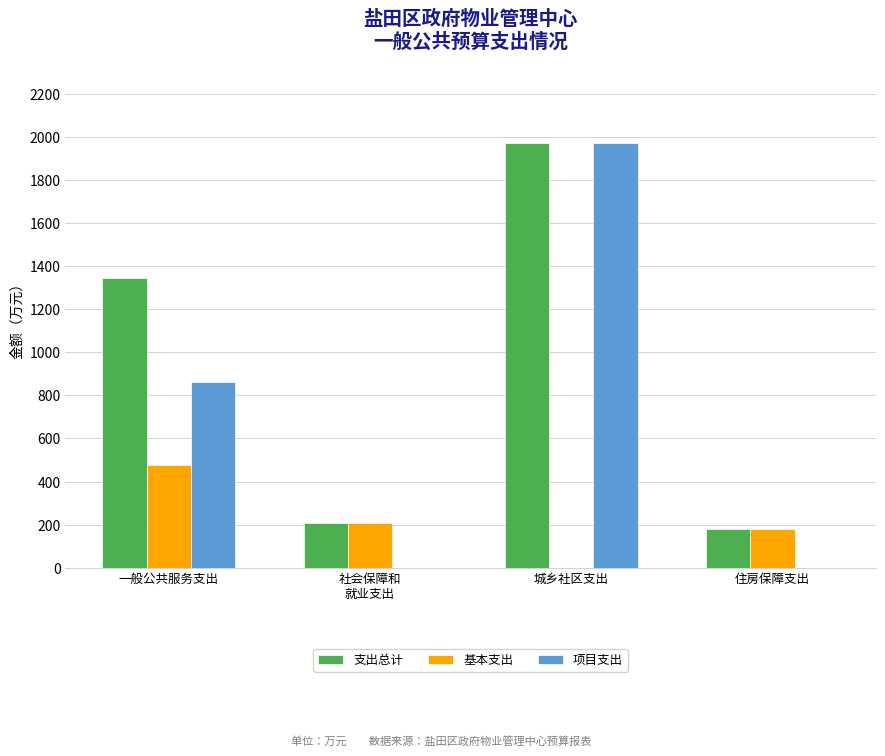

Reading left to right, list all the values displayed in this chart.

支出总计: 1342.5	206.8	1972.0	177.2
基本支出: 478.7	206.8	0.0	177.2
项目支出: 863.8	0.0	1972.0	0.0